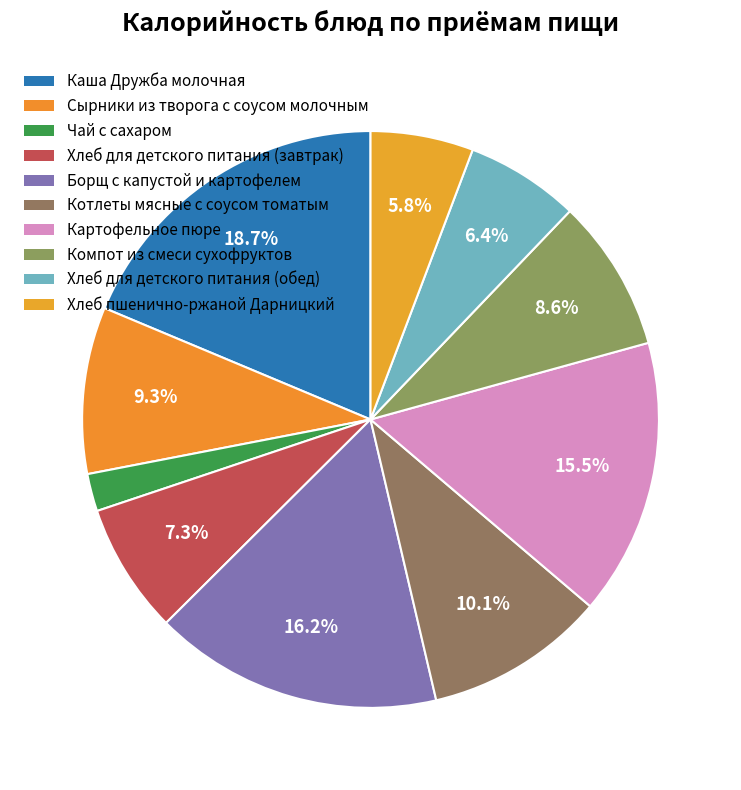

Count the number of slices in the pie.

10